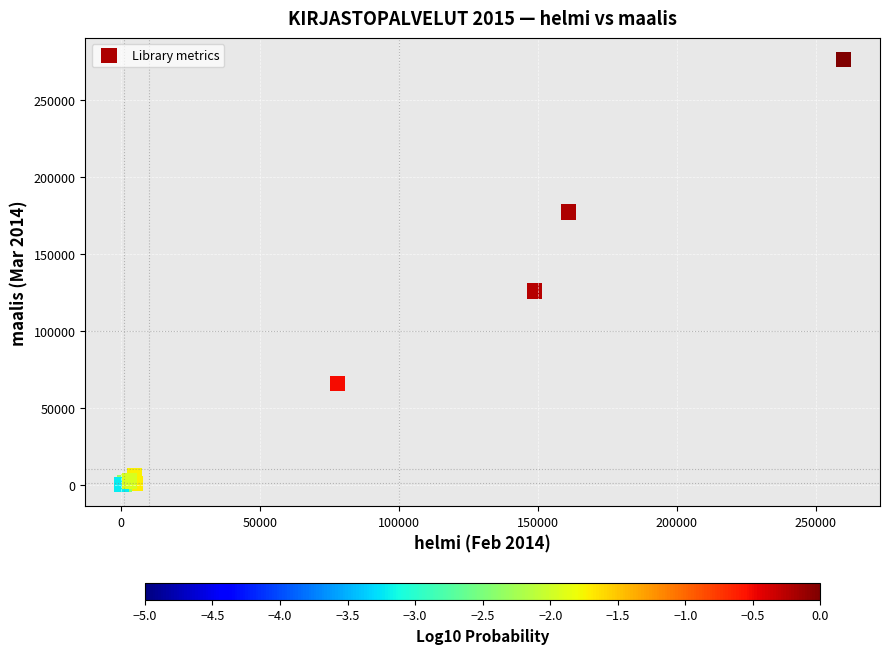

What Y value in the scatter plot is closest to 138148?

125690.0